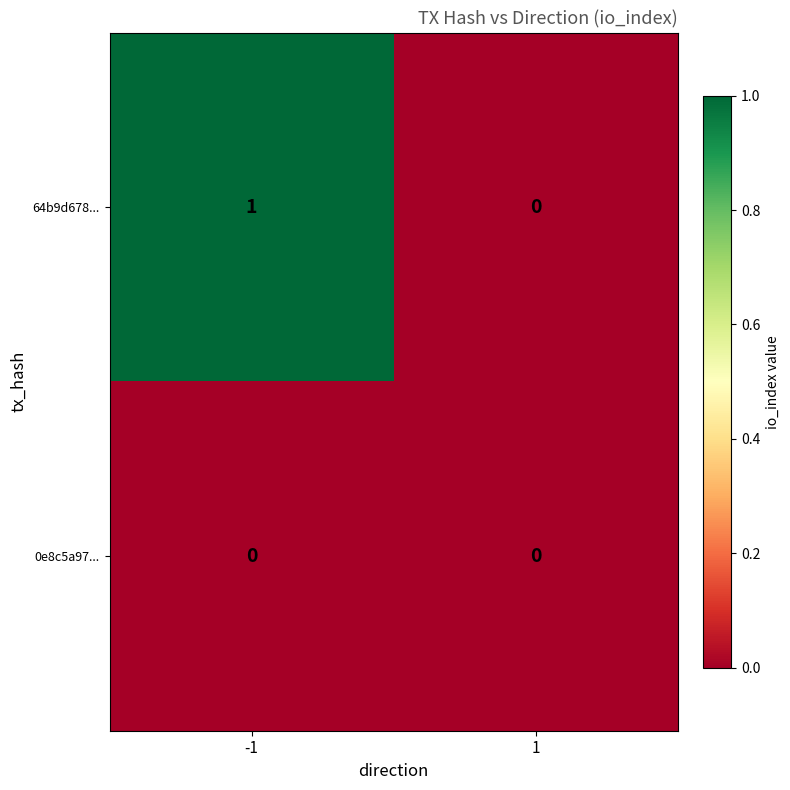

Between -1 and 1, which series saw the biggest shift?

64b9d678...